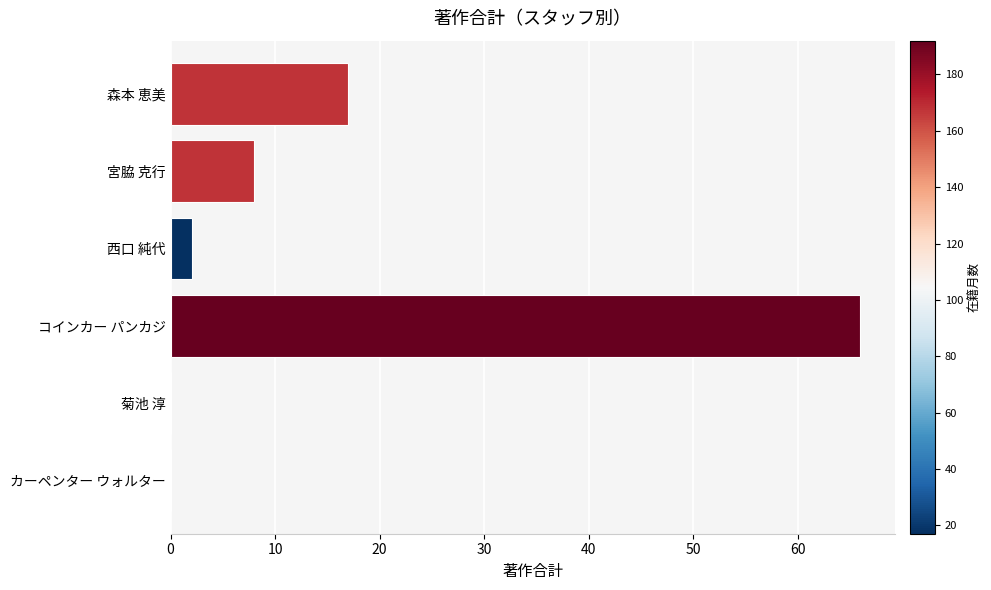

What is the sum of all values?

93